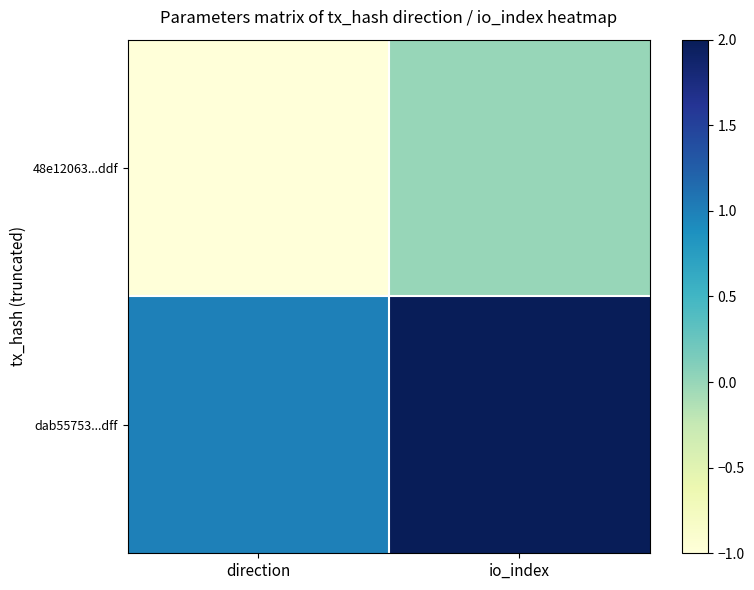

Which series has the largest range (max minus min)?

48e12063...ddf